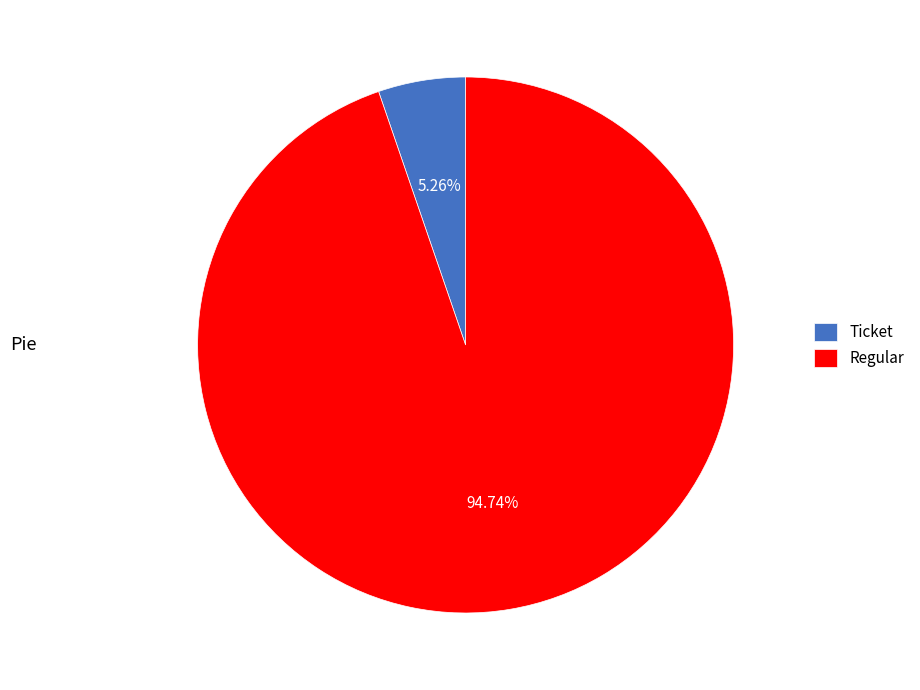

Which slice is the largest?

Regular